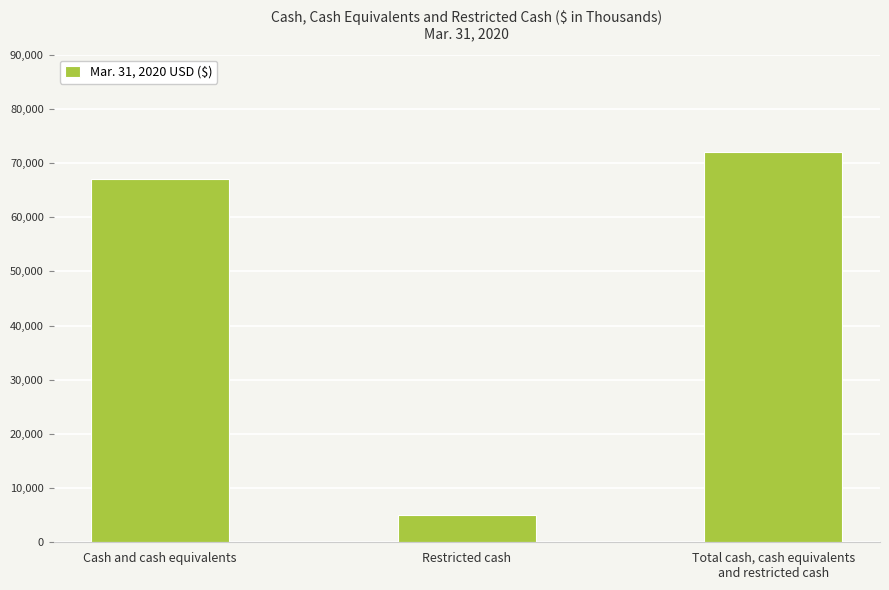

True or false: the data shows 25232 at Cash and cash equivalents.

False